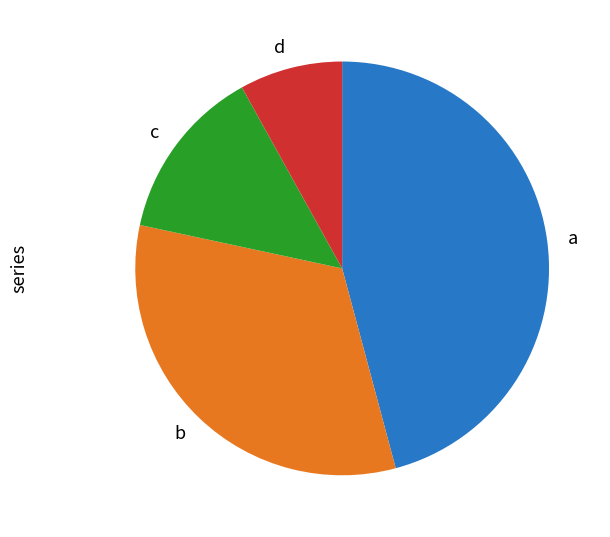

Is it true that a is 52% of the pie?

False